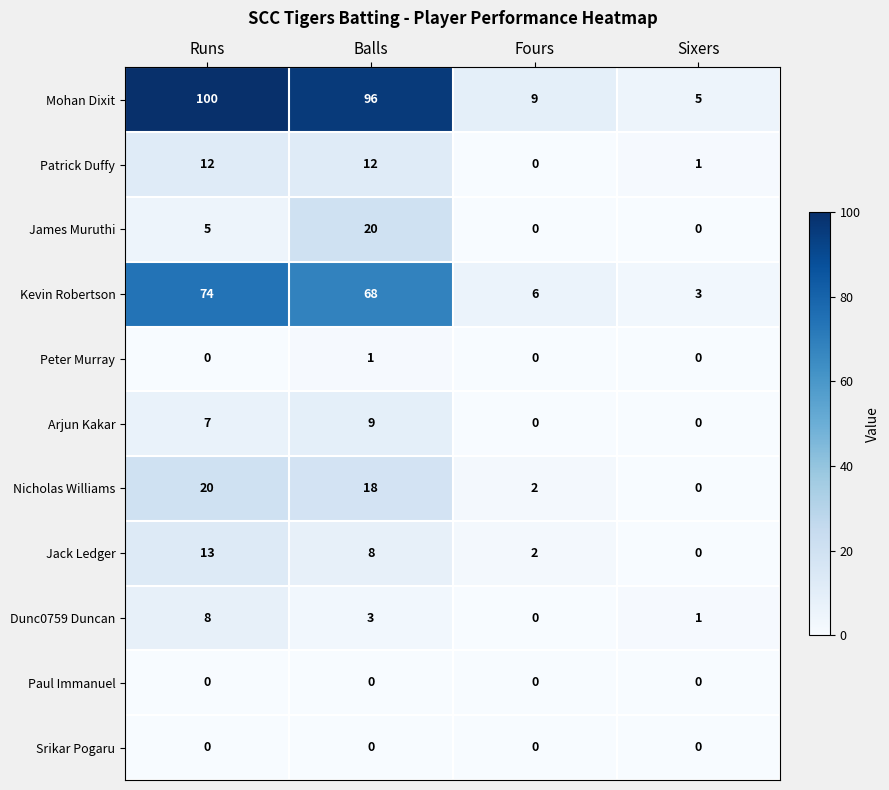

What is the difference between the highest and lowest values at Runs?

100